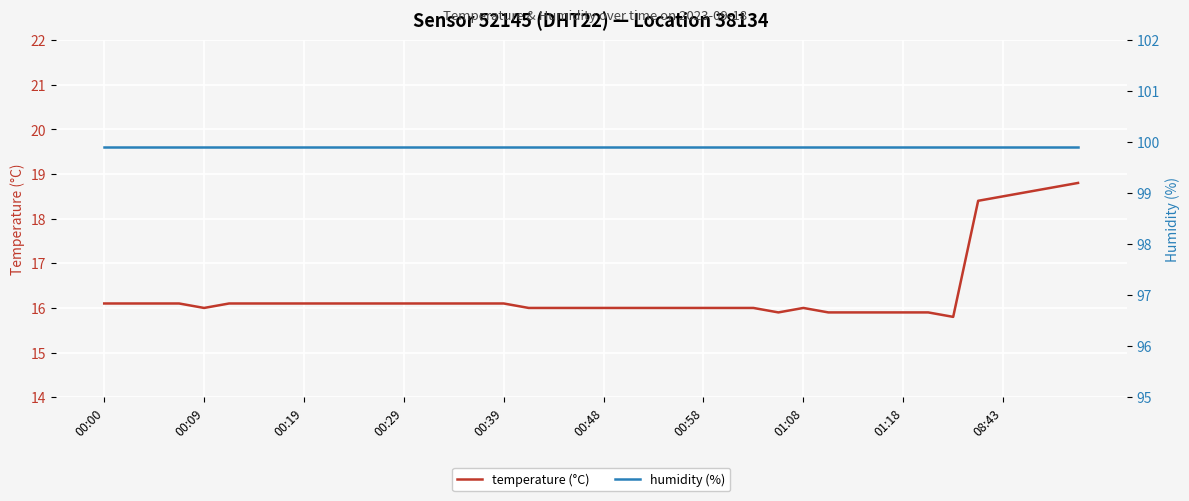

How many interior local peaks does the temperature (°C) series have?

1